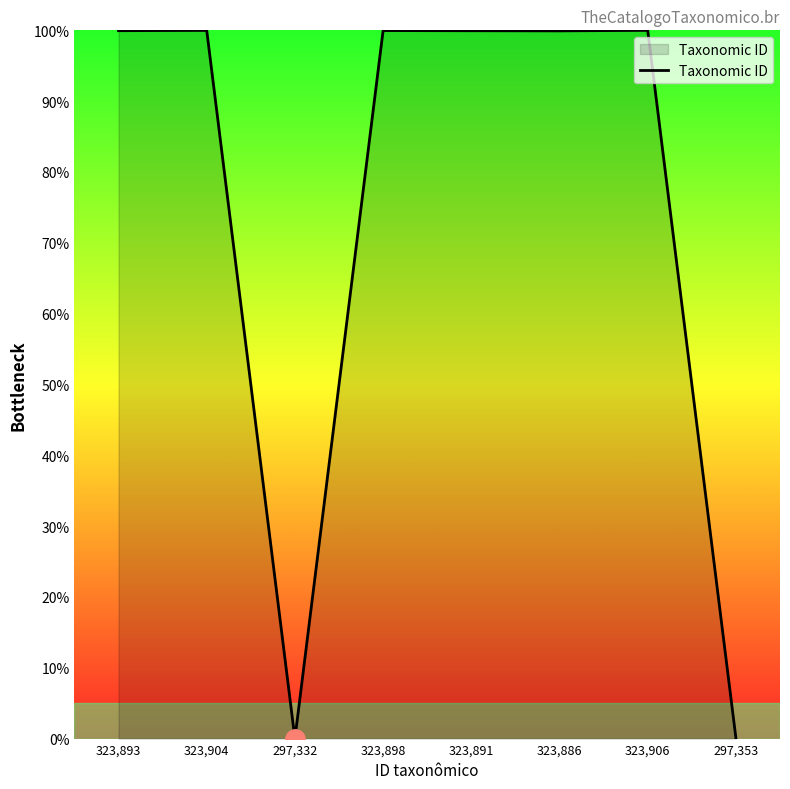

What is the sum of the values at 323,893 and 323,906?

200.0